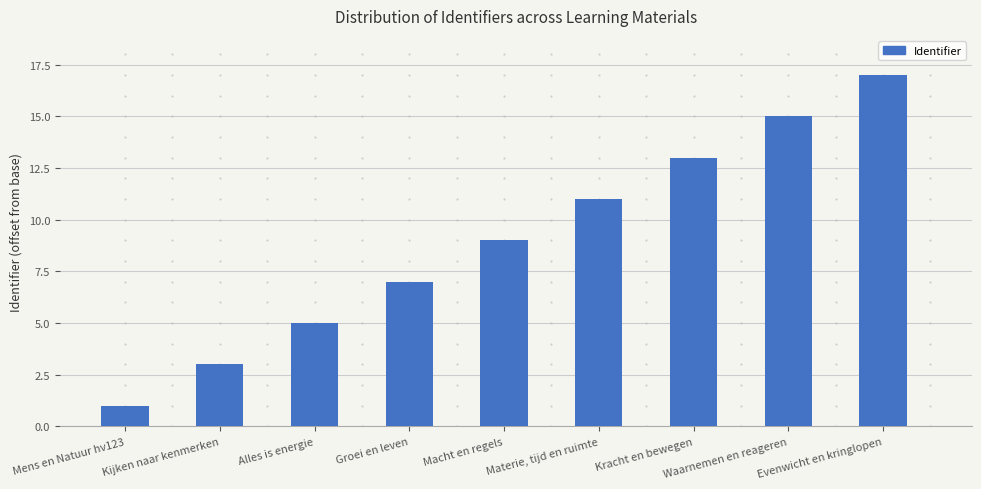

What is the maximum value shown in the chart?

17